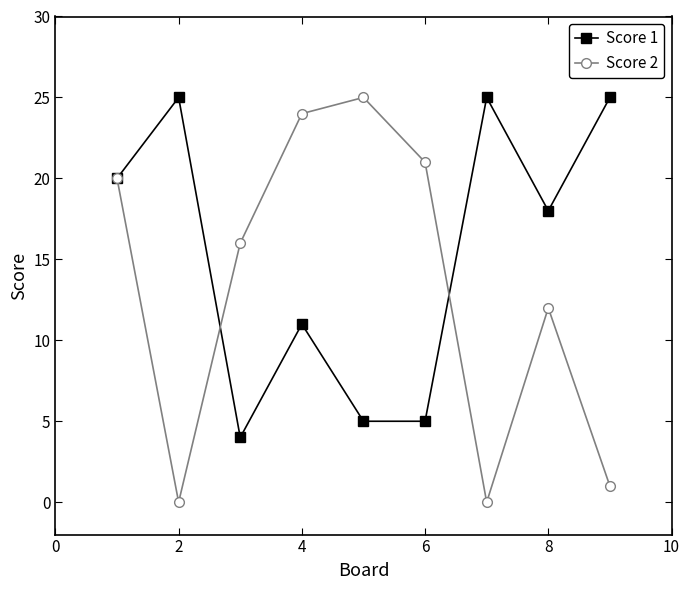

Reading left to right, list all the values displayed in this chart.

Score 1: 20	25	4	11	5	5	25	18	25
Score 2: 20	0	16	24	25	21	0	12	1